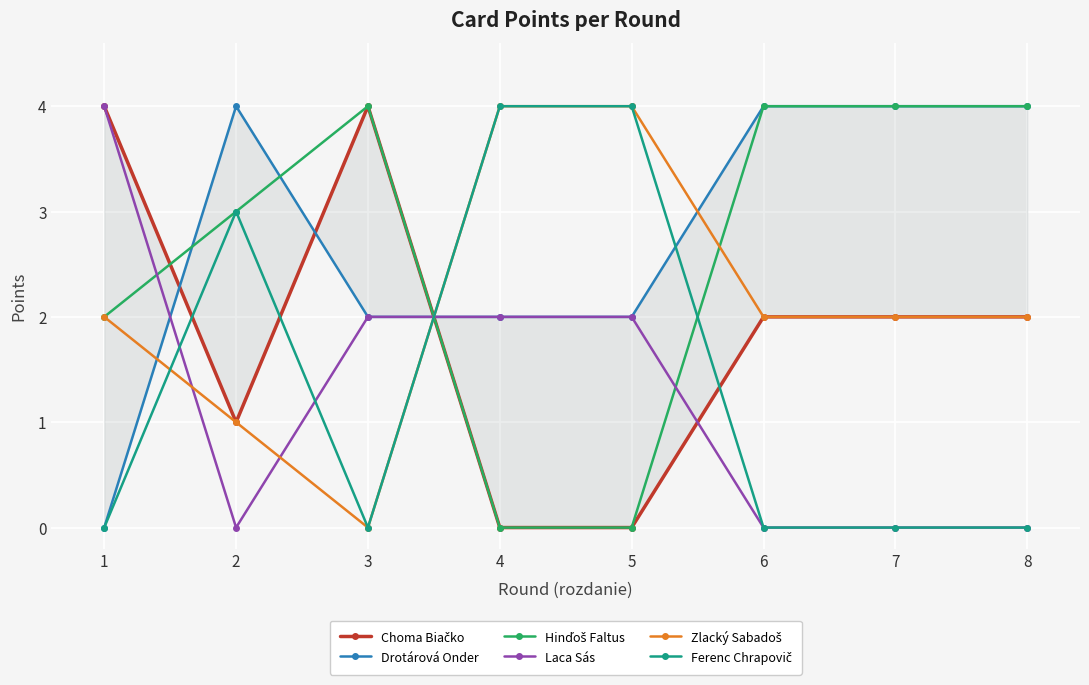

At which category does Laca Sás reach its first local valley?

2